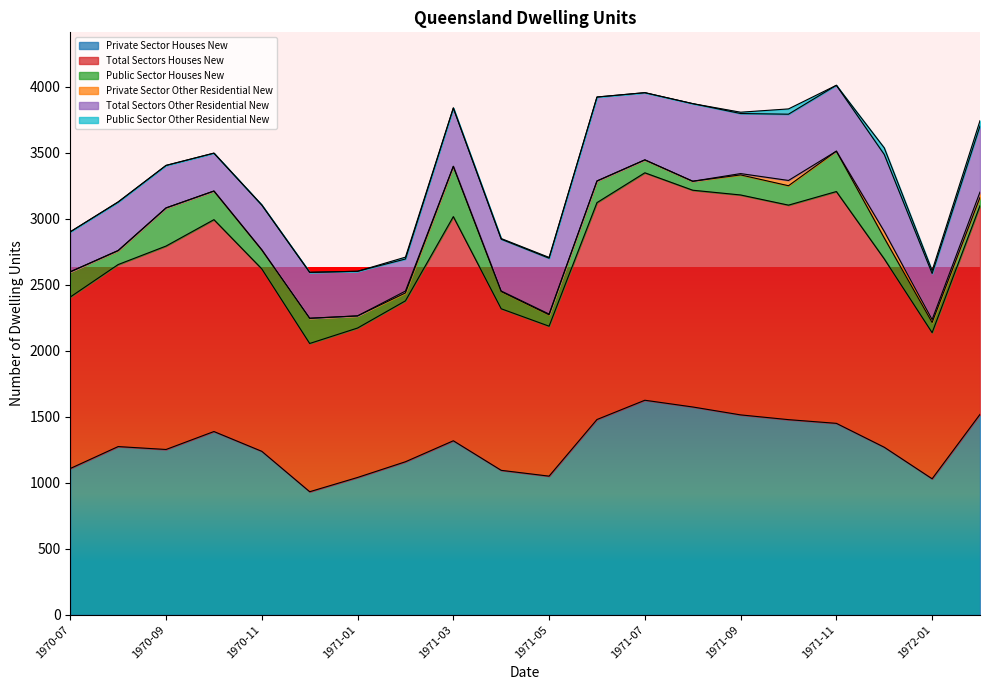

The Public Sector Other Residential New series shows -26 at 1971-07. True or false?

False